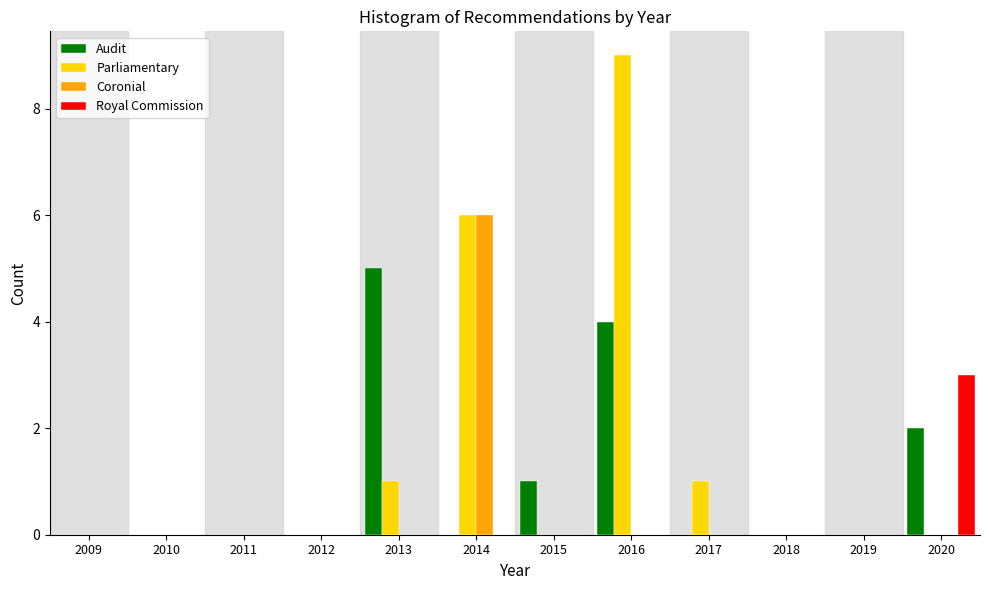

Which series has the largest total across all categories?

Parliamentary